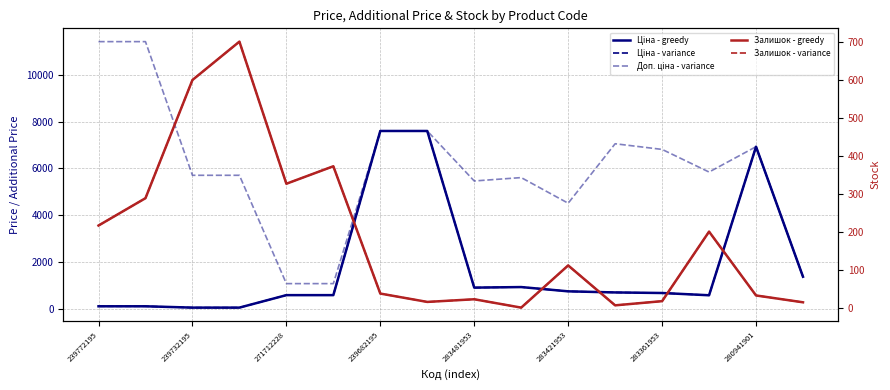

Which series has the largest total across all categories?

Доп. ціна - variance